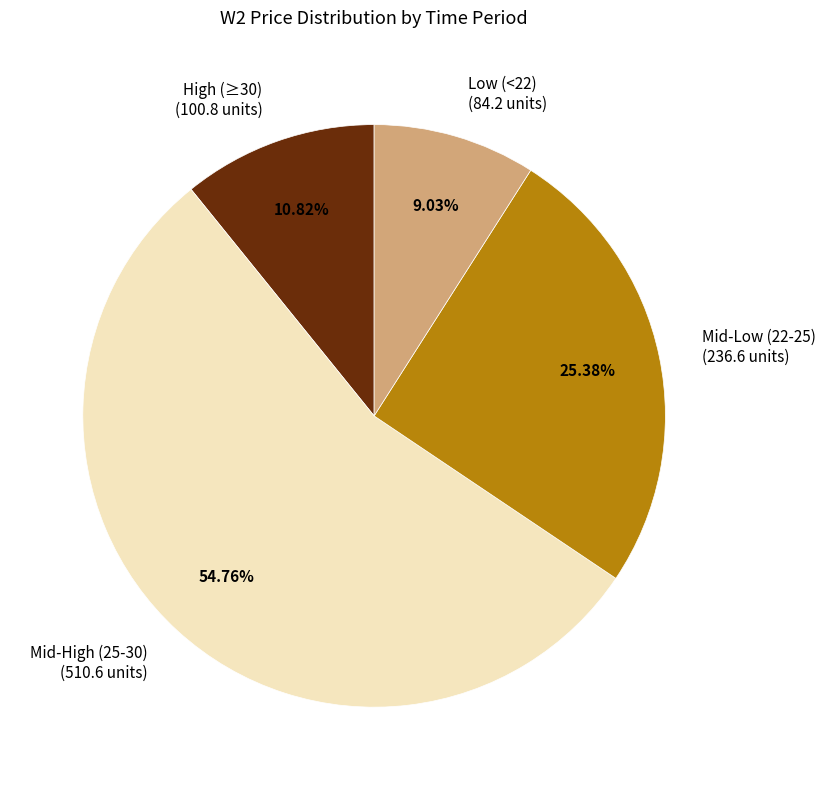

Combined, do High (≥30) (100.8 units) and Low (<22) (84.2 units) account for over 50%?

No